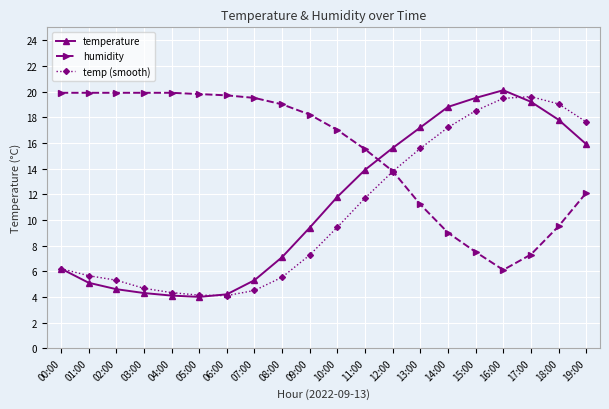

What are all the series names shown in the legend?

temperature, humidity, temp (smooth)